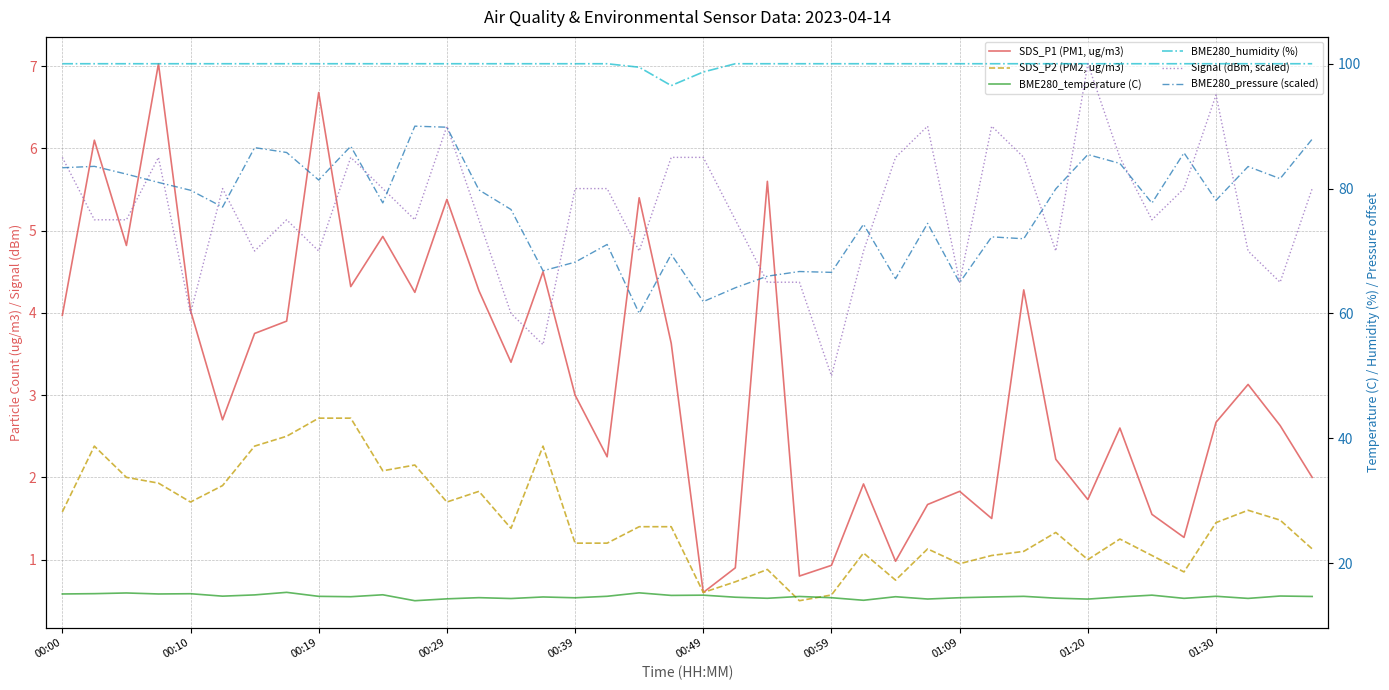

What is the difference between the highest and lowest values at 17?

98.8